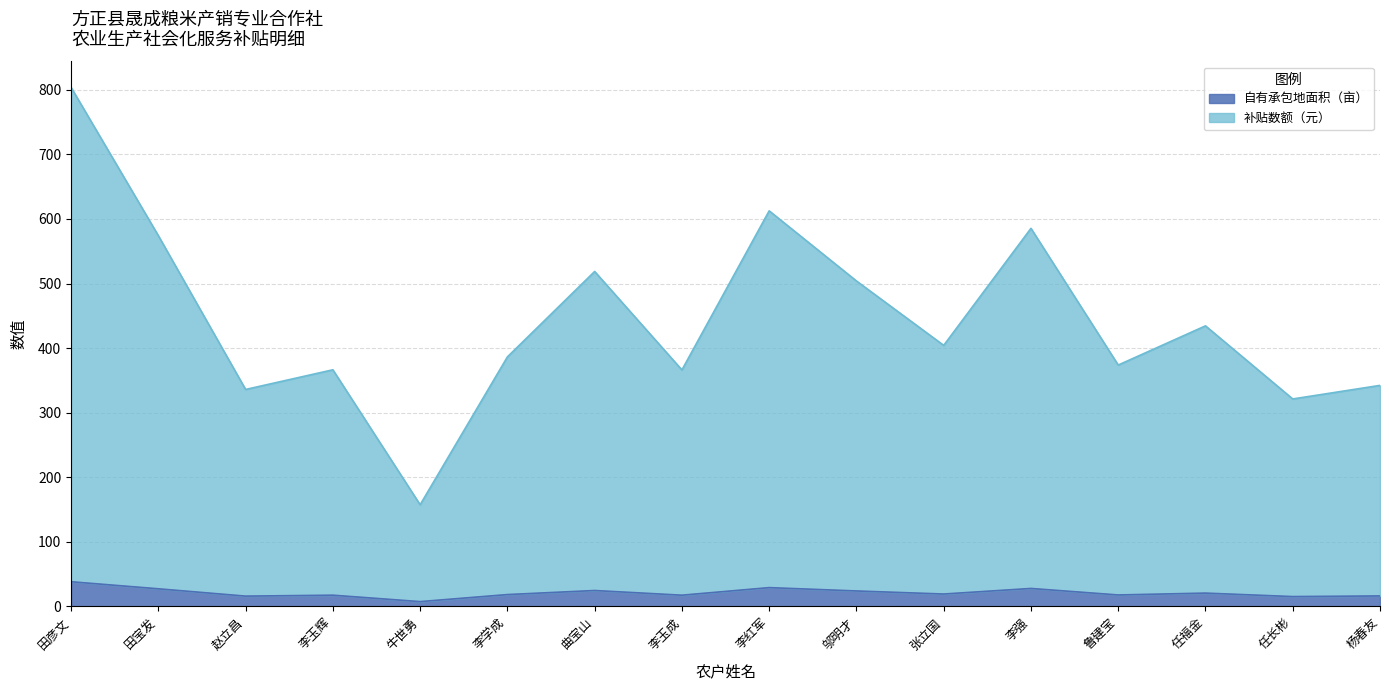

At 鲁建宝, list the series in order from smallest to largest.

自有承包地面积（亩）, 补贴数额（元）